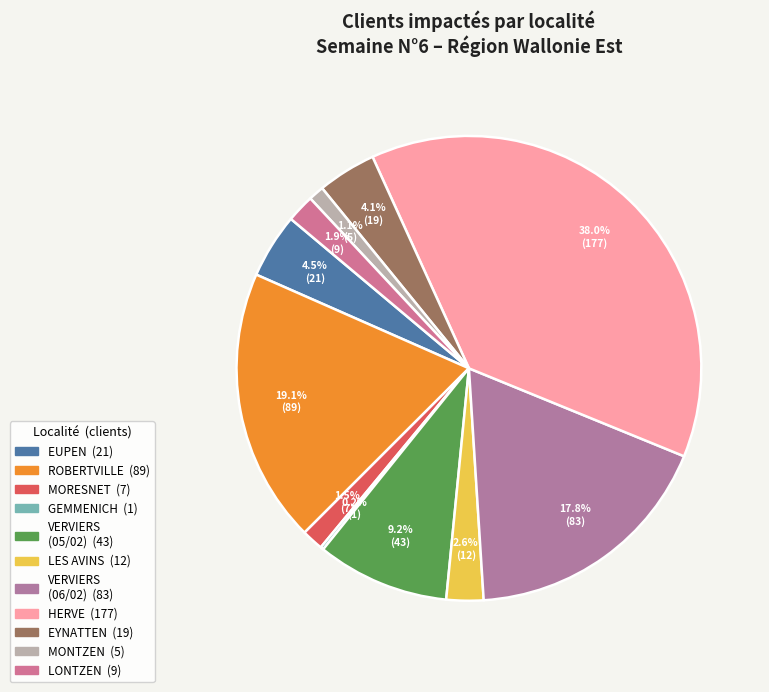

Is it true that EYNATTEN is 4% of the pie?

True